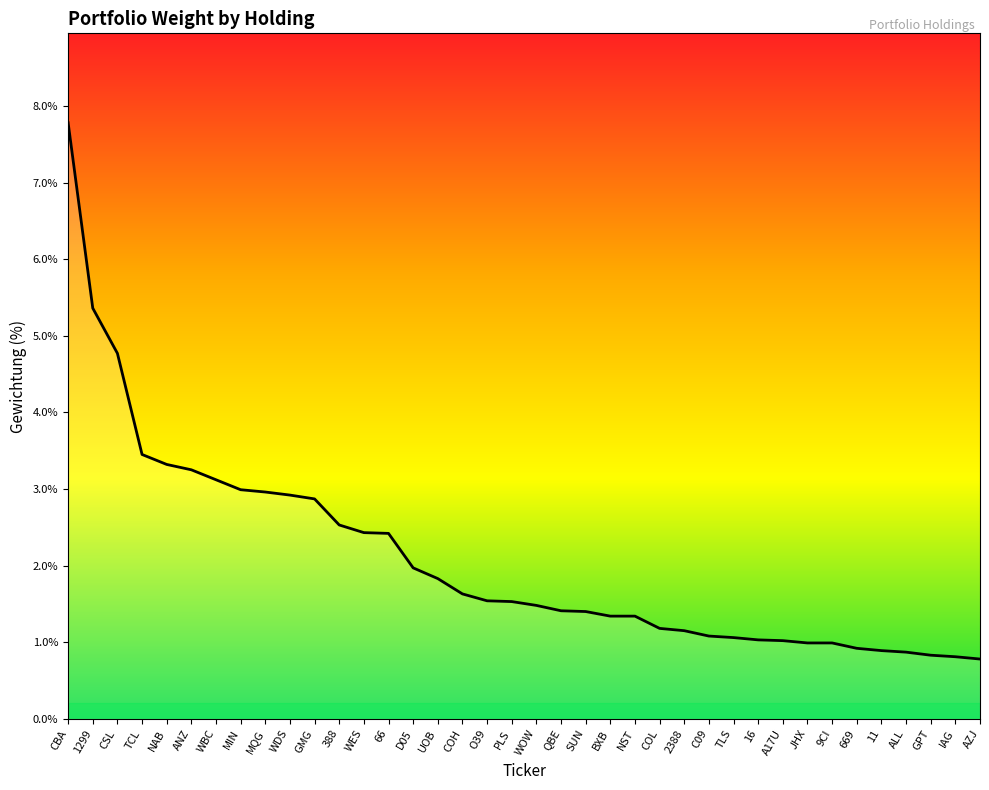

What is the maximum value shown in the chart?

7.8